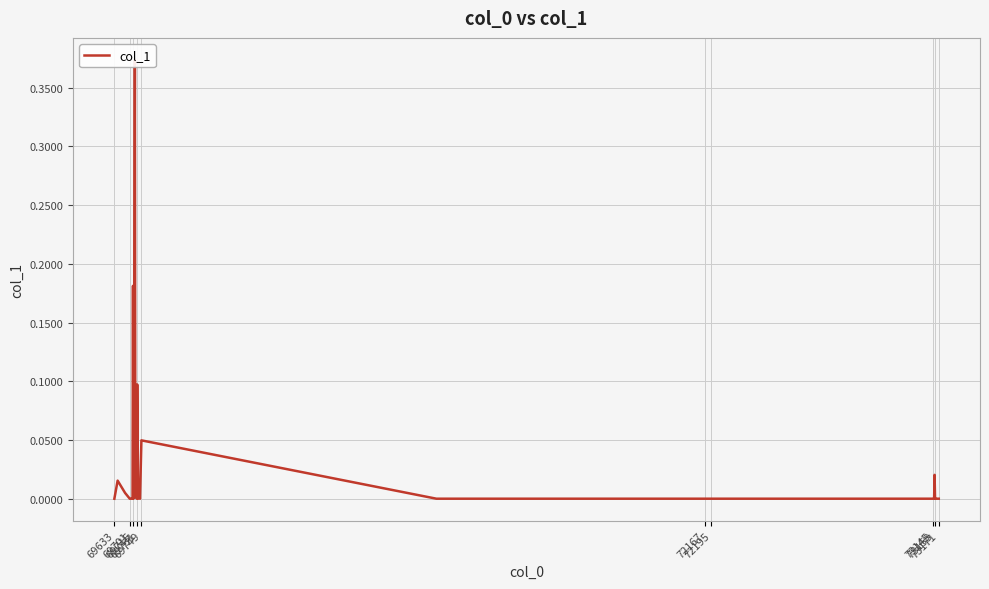

How many interior local valleys (lower than both neighbors) does the data have?

4